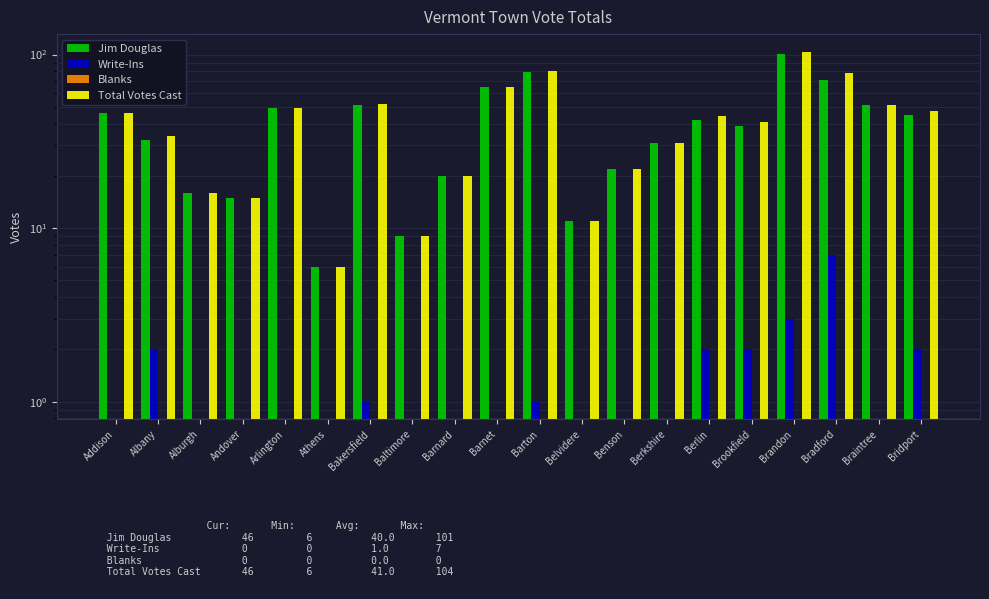

Reading left to right, transcribe all the data shown in this chart.

Jim Douglas: 46	32	16	15	49	6	51	9	20	65	79	11	22	31	42	39	101	71	51	45
Write-Ins: 0	2	0	0	0	0	1	0	0	0	1	0	0	0	2	2	3	7	0	2
Blanks: 0	0	0	0	0	0	0	0	0	0	0	0	0	0	0	0	0	0	0	0
Total Votes Cast: 46	34	16	15	49	6	52	9	20	65	80	11	22	31	44	41	104	78	51	47